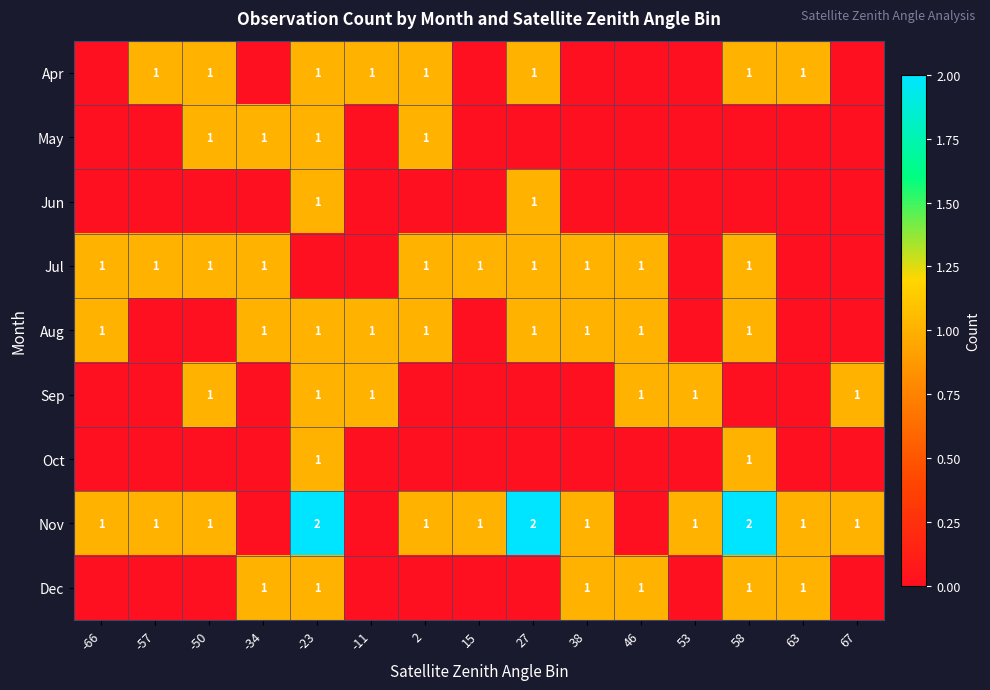

What is the spread (max minus min) of values at 2?

1